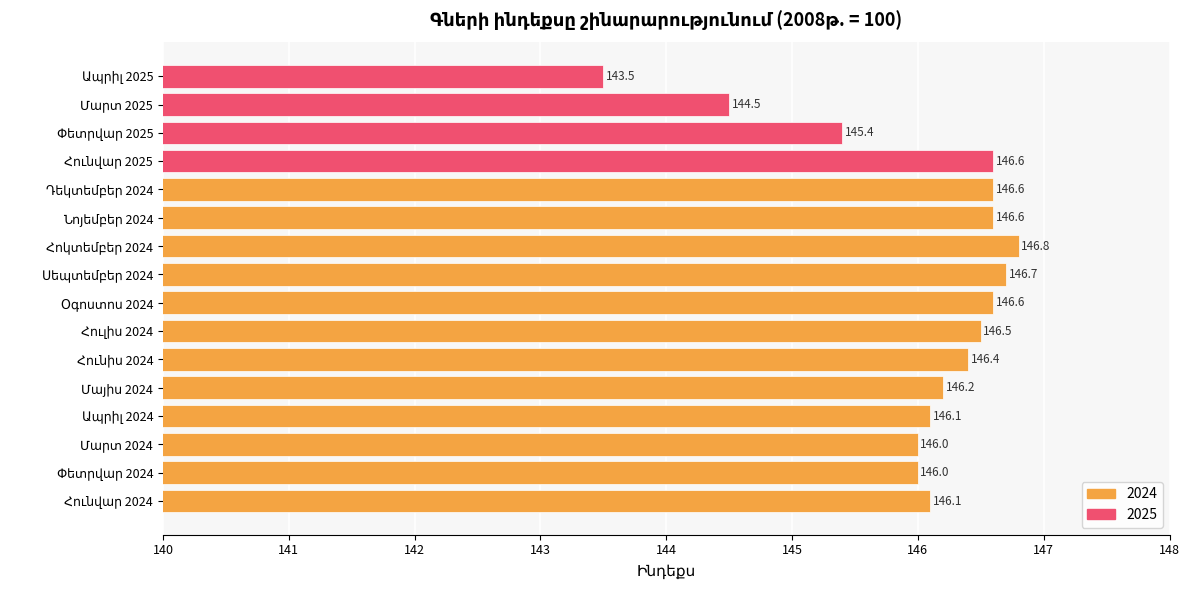

What is the greatest value displayed?

146.8